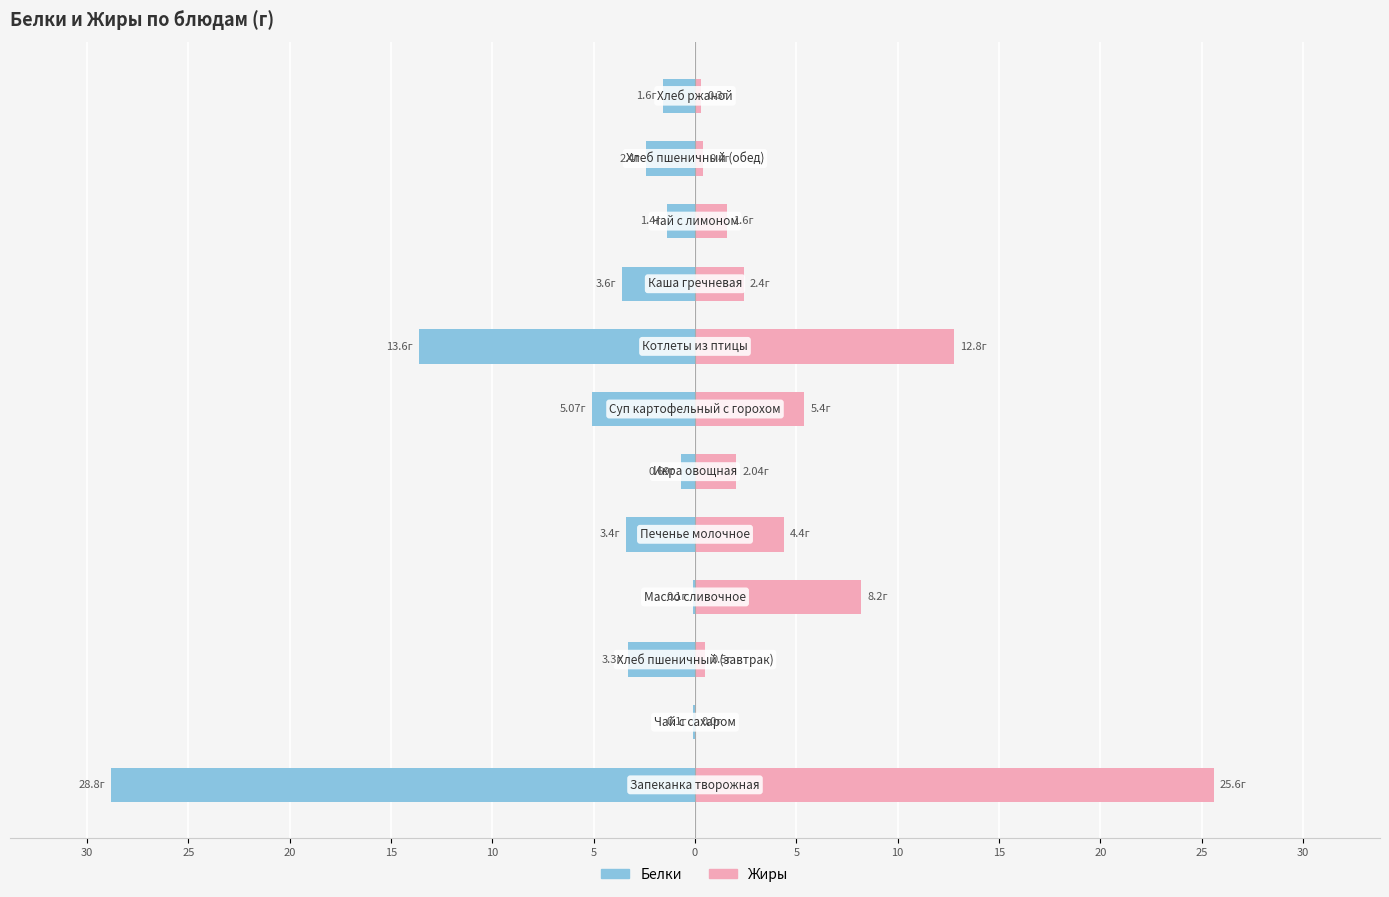

True or false: Белки has a value of -3.3 at 20.

True